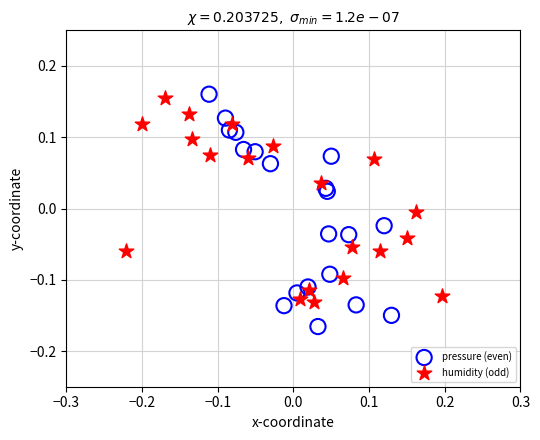

Which series contains the lowest Y value?

pressure (even)